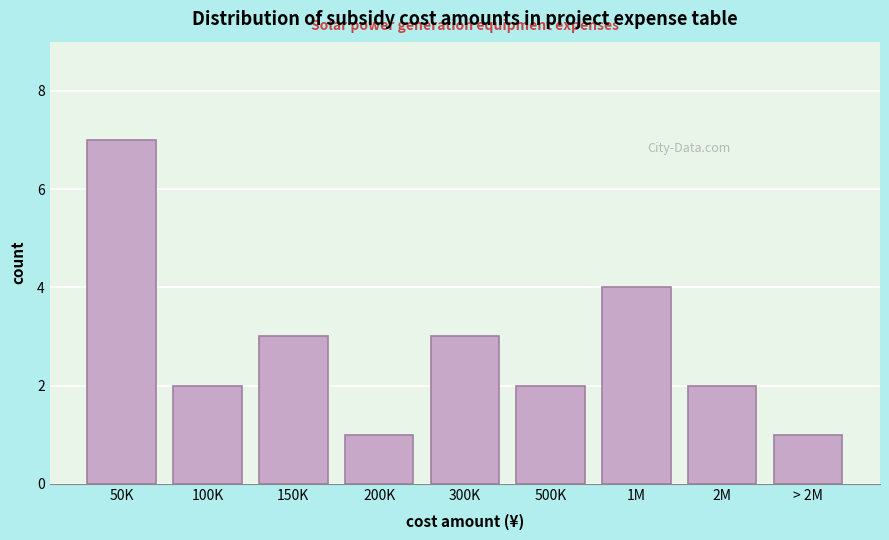

Reading left to right, list all the values displayed in this chart.

50K=7	100K=2	150K=3	200K=1	300K=3	500K=2	1M=4	2M=2	> 2M=1